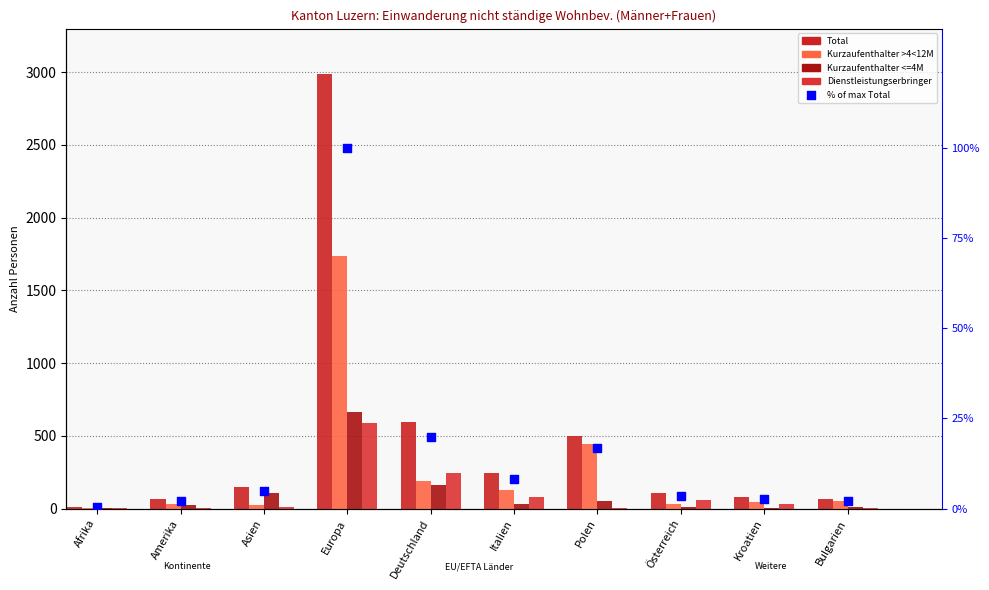

Which series has the widest spread of Y values?

Total